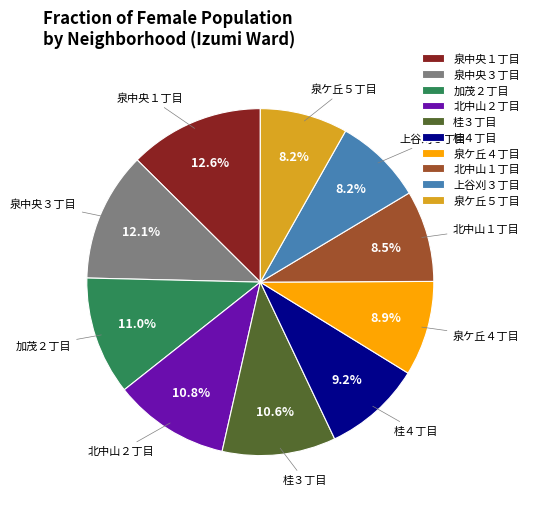

Does any single category account for the majority?

No